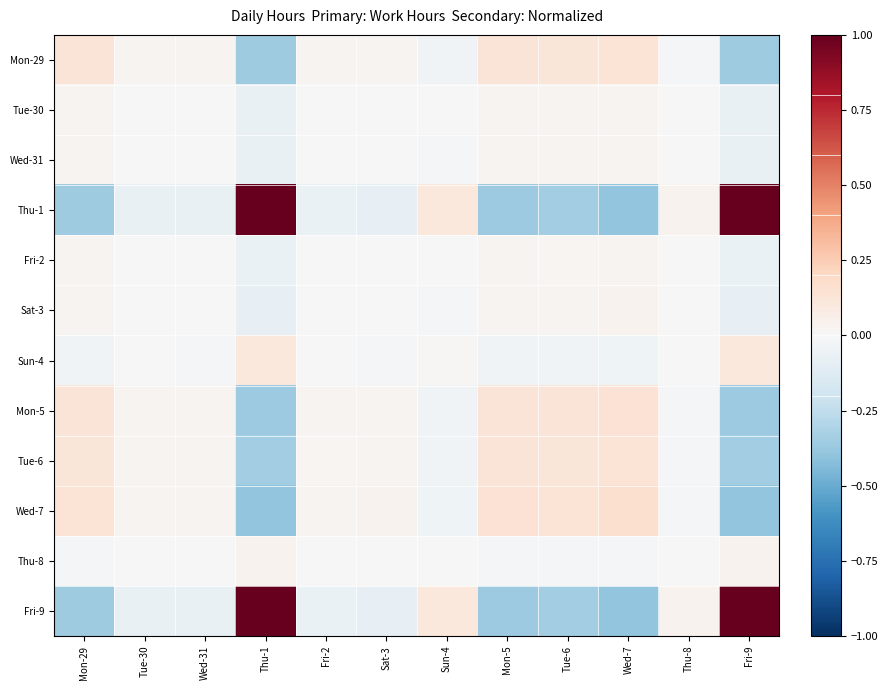

List the series in order of their peak value, highest first.

Thu-1, Fri-9, Wed-7, Mon-5, Mon-29, Tue-6, Sun-4, Thu-8, Sat-3, Wed-31, Tue-30, Fri-2